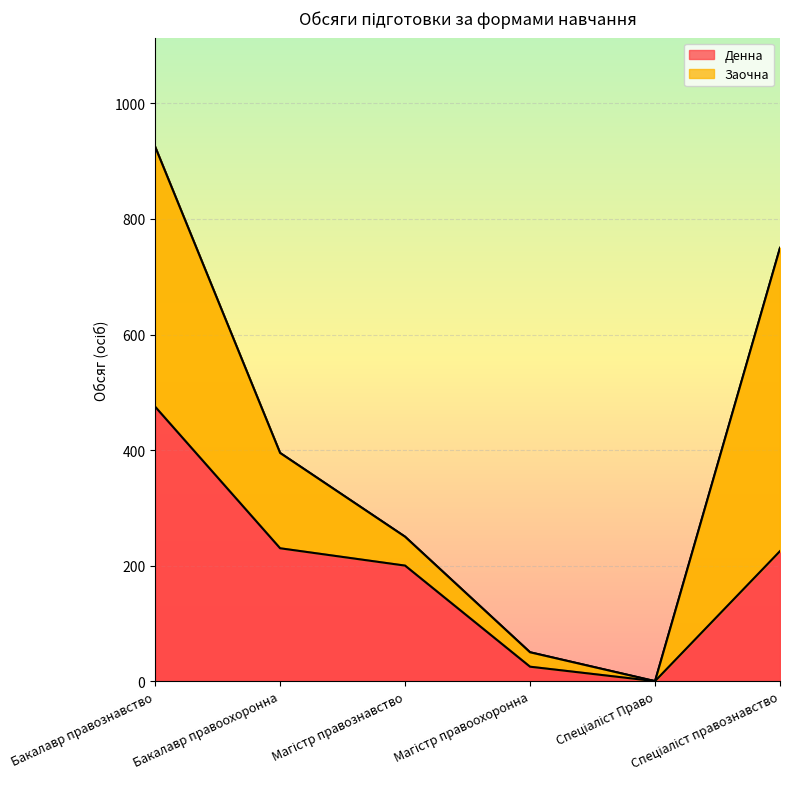

Which has a higher value, Спеціаліст Право or Спеціаліст правознавство?

Спеціаліст правознавство